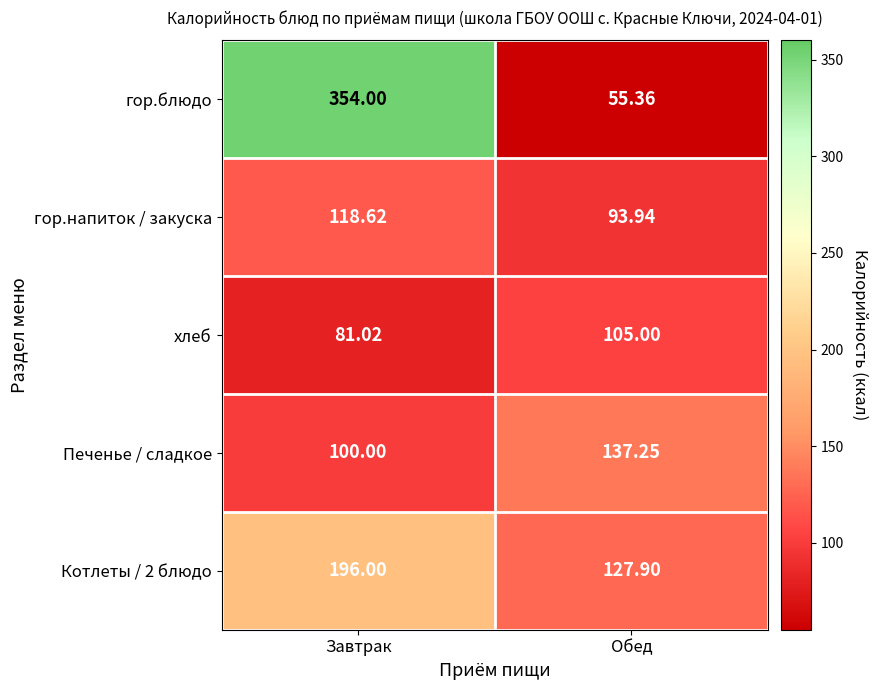

Which series has the largest range (max minus min)?

гор.блюдо